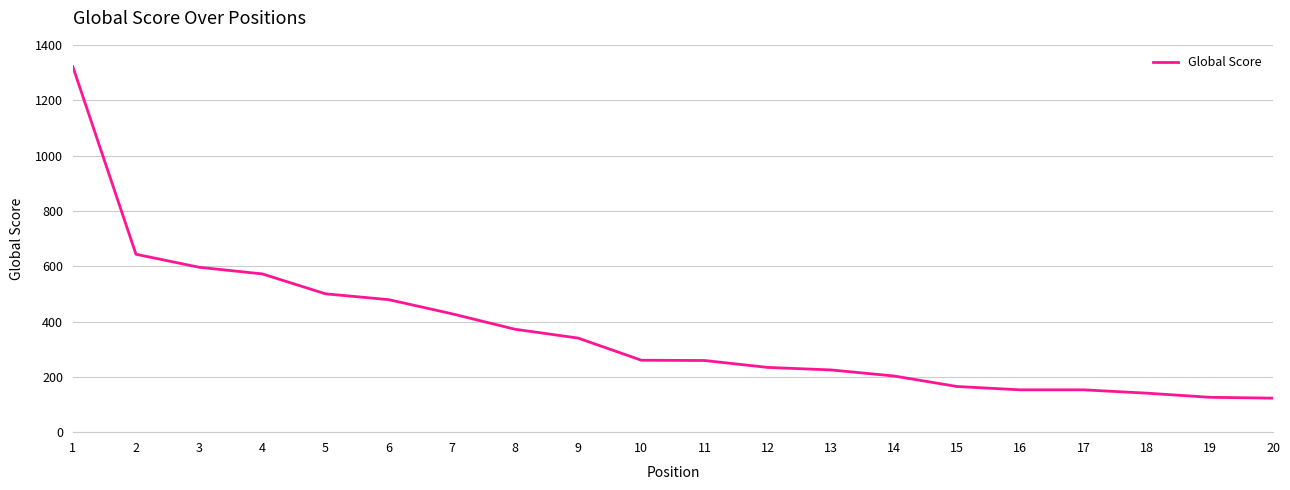

What is the difference between the values at 2 and 6?

164